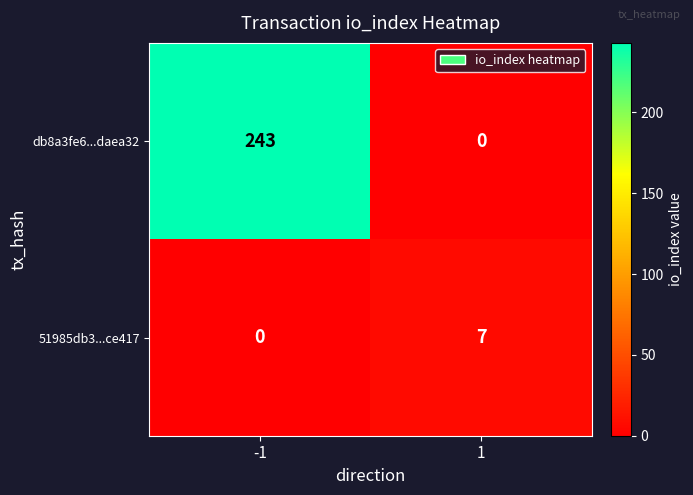

What is the greatest value displayed?

243